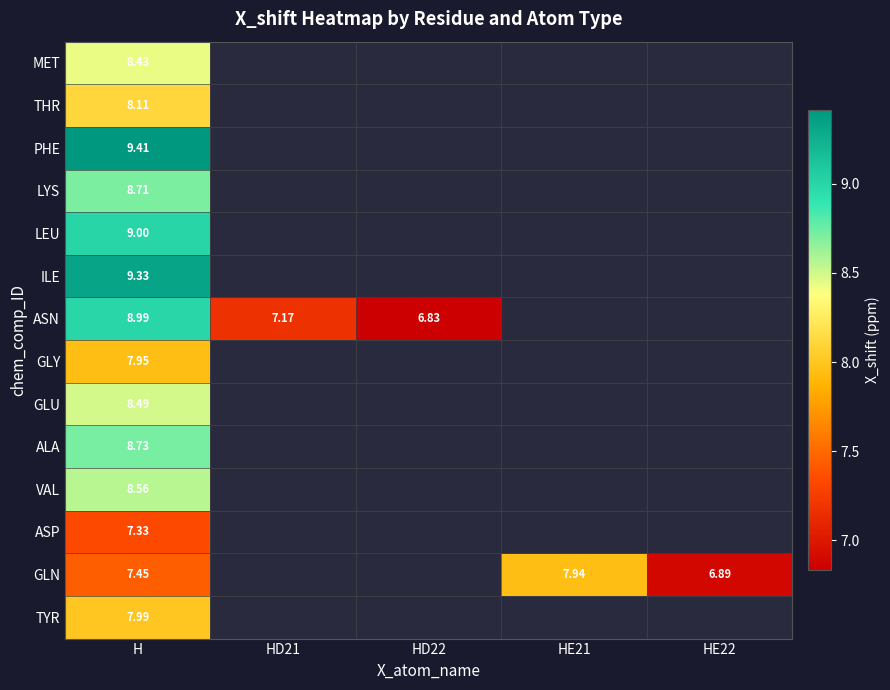

At which category is the sum across all series the highest?

H